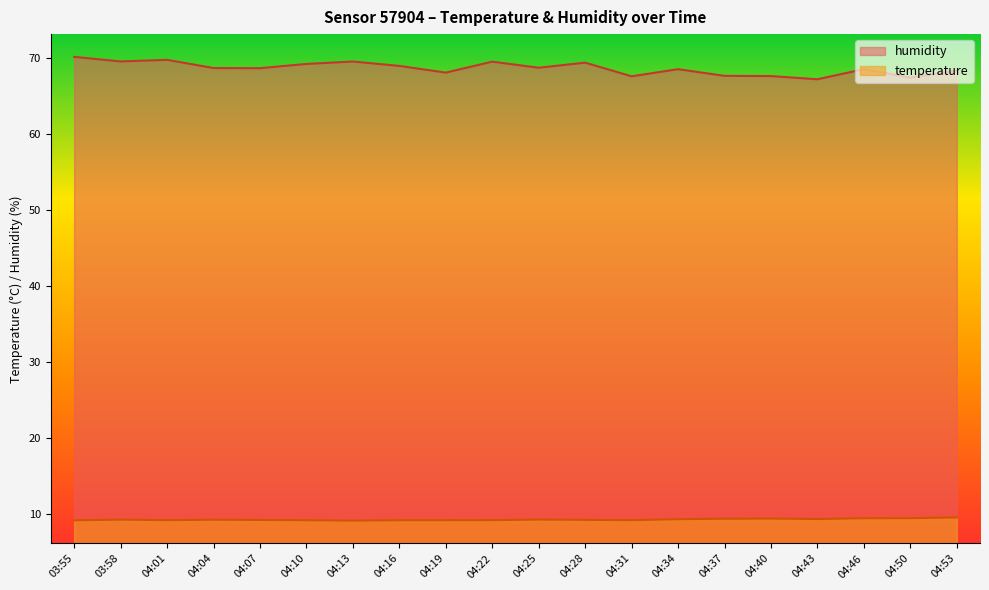

At which label does temperature reach its minimum?

04:13